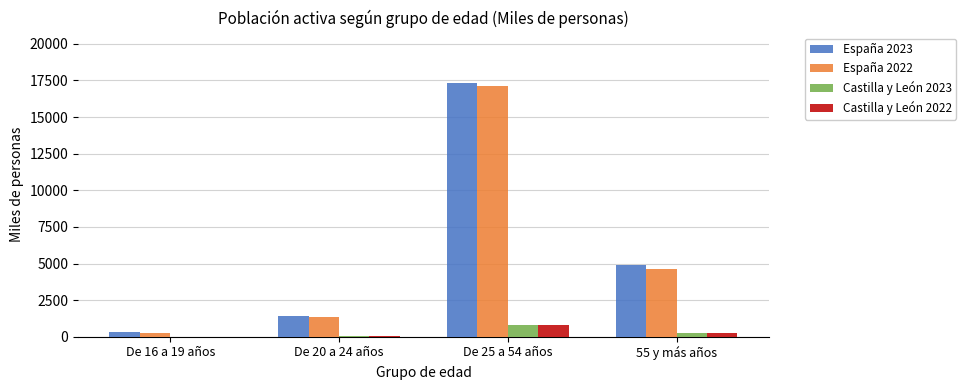

The value of Castilla y León 2023 at 55 y más años is 278.3. True or false?

True